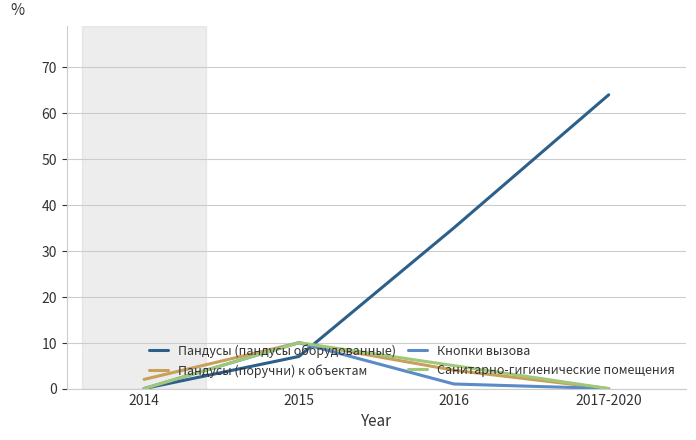

Which series ends up on top after the final intersection of Пандусы (пандусы оборудованные) and Пандусы (поручни) к объектам?

Пандусы (пандусы оборудованные)